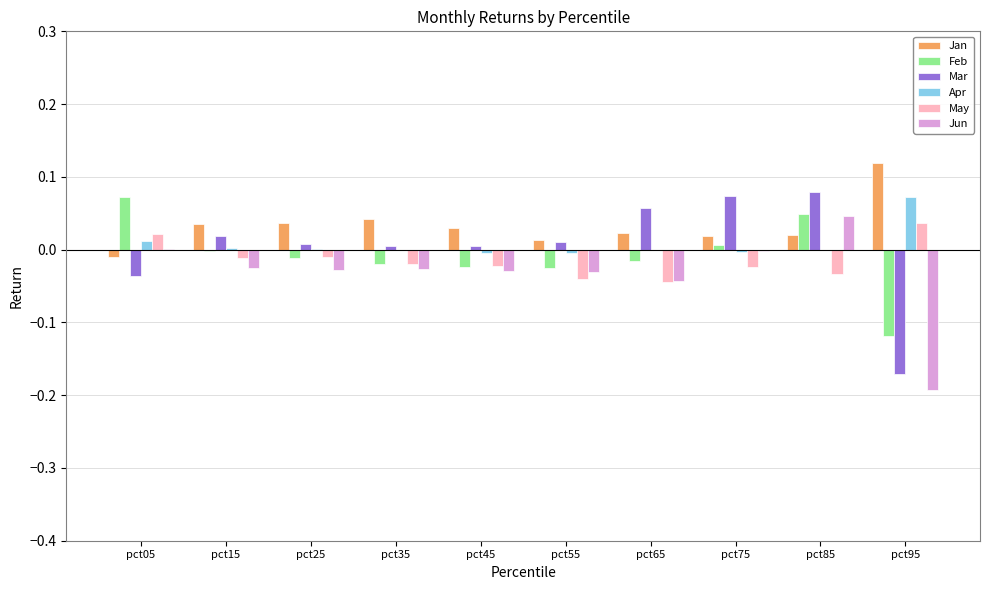

How many values in Jan are above zero?

9